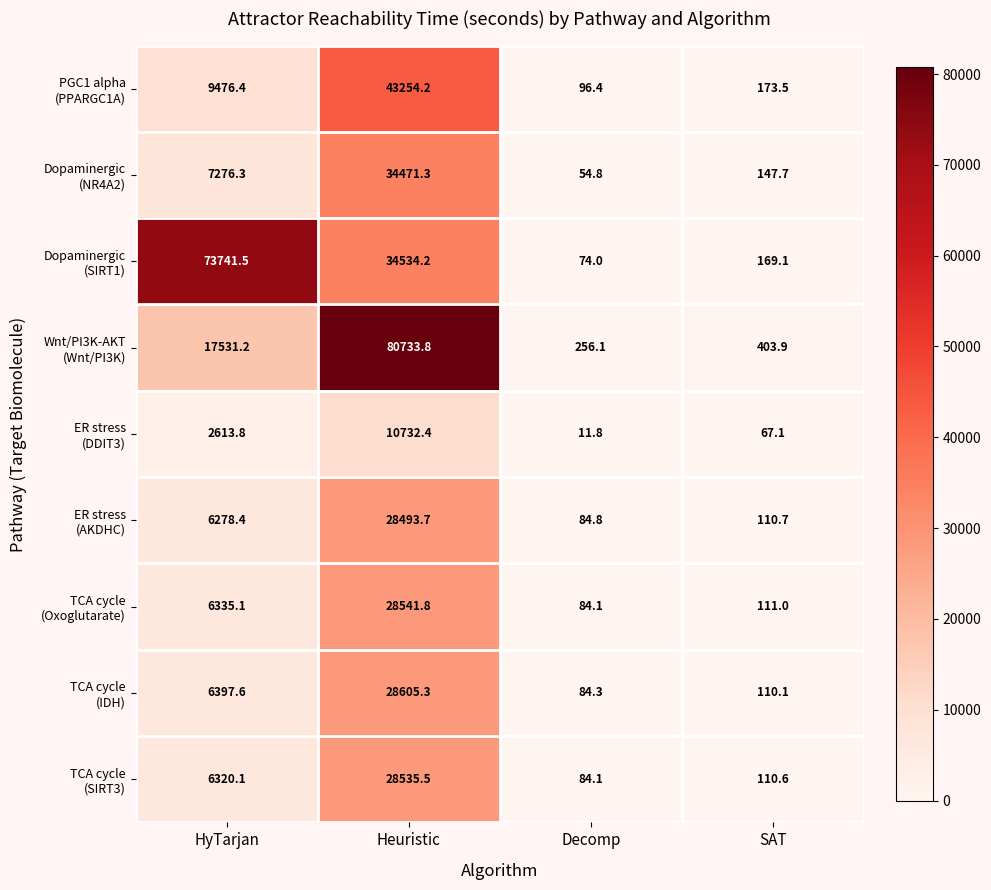

At which category does the chart reach its minimum across all series?

Decomp